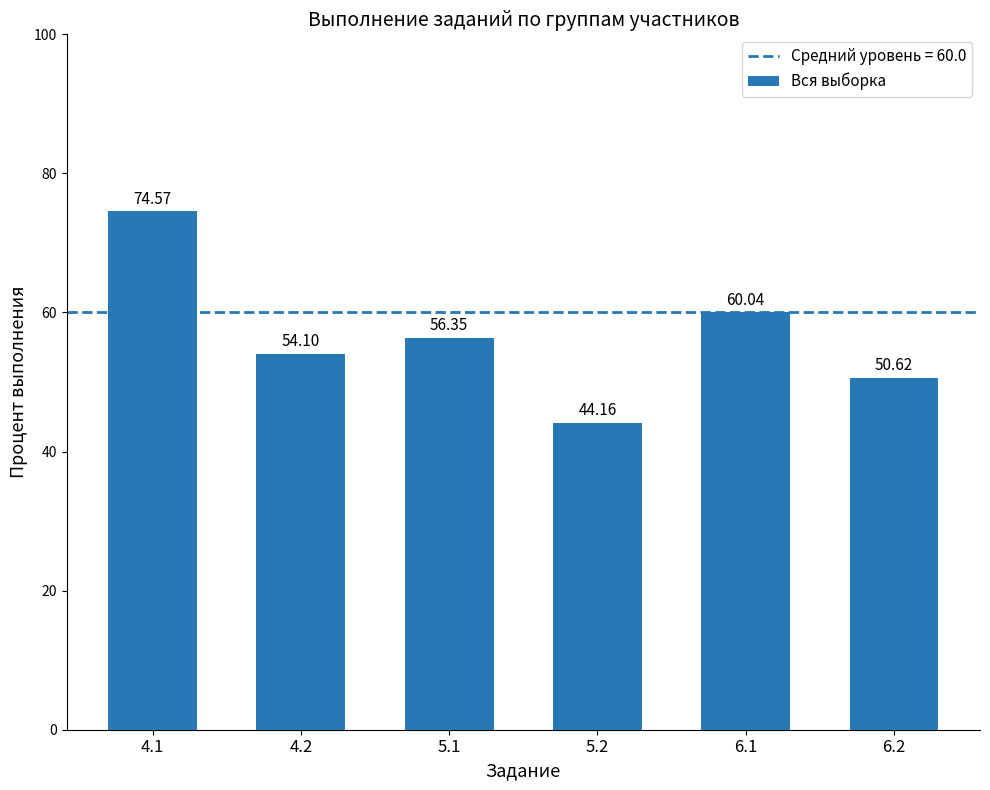

What is the greatest value displayed?

74.6